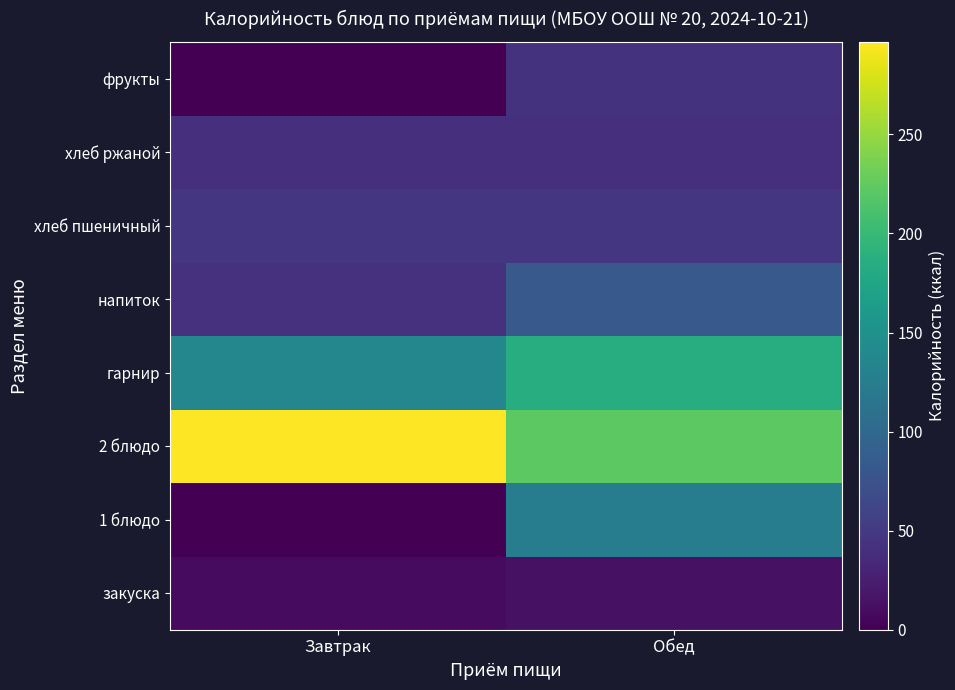

Rank the series at Обед from highest to lowest value.

2 блюдо, гарнир, 1 блюдо, напиток, хлеб пшеничный, фрукты, хлеб ржаной, закуска